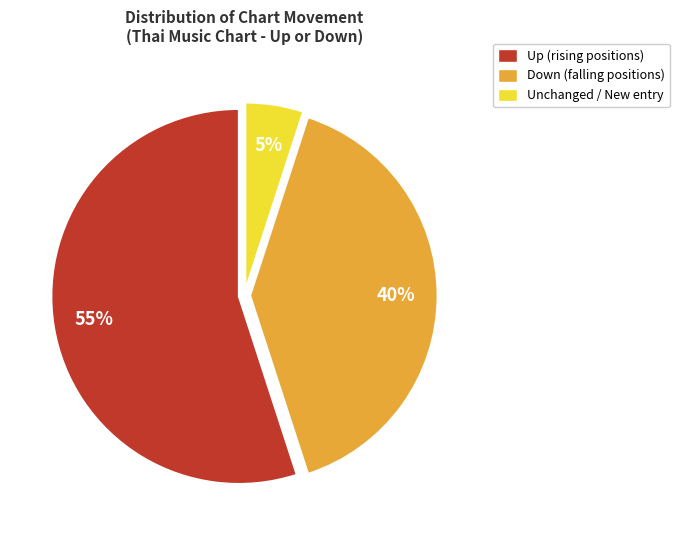

To the nearest percent, what percentage of the pie is Unchanged / New entry?

5%